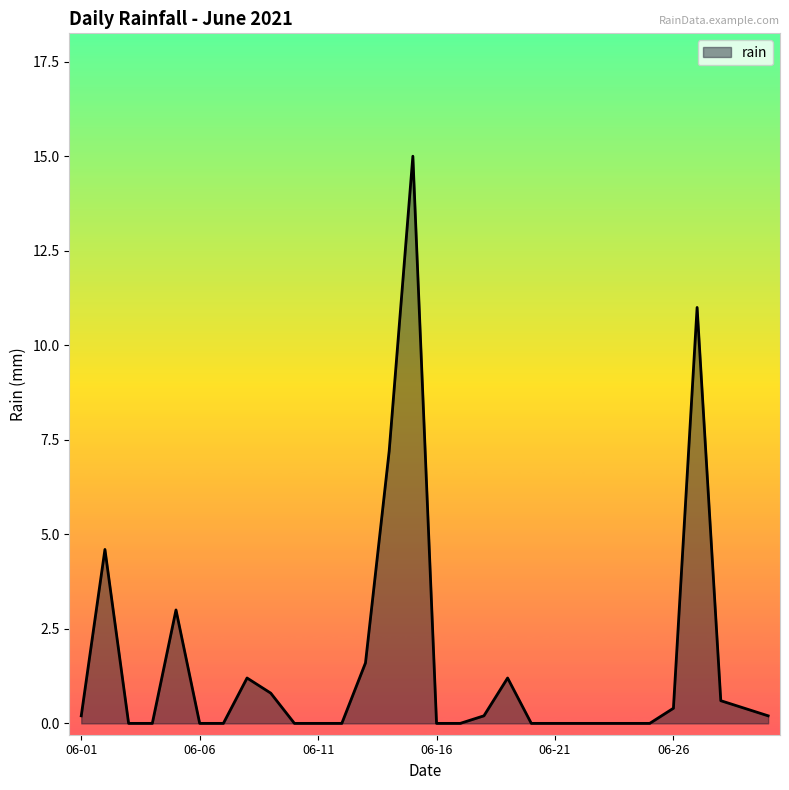

True or false: there are more than 1 points higher than both neighbors.

True